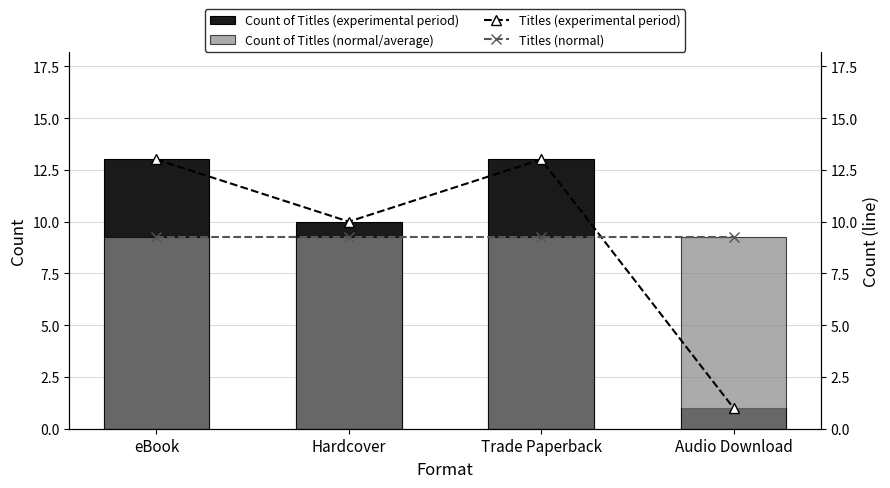

Reading right to left, extract all data points from this chart.

Count of Titles (experimental period): 1.0	13.0	10.0	13.0
Count of Titles (normal/average): 9.2	9.2	9.2	9.2
Titles (experimental period): 1.0	13.0	10.0	13.0
Titles (normal): 9.2	9.2	9.2	9.2